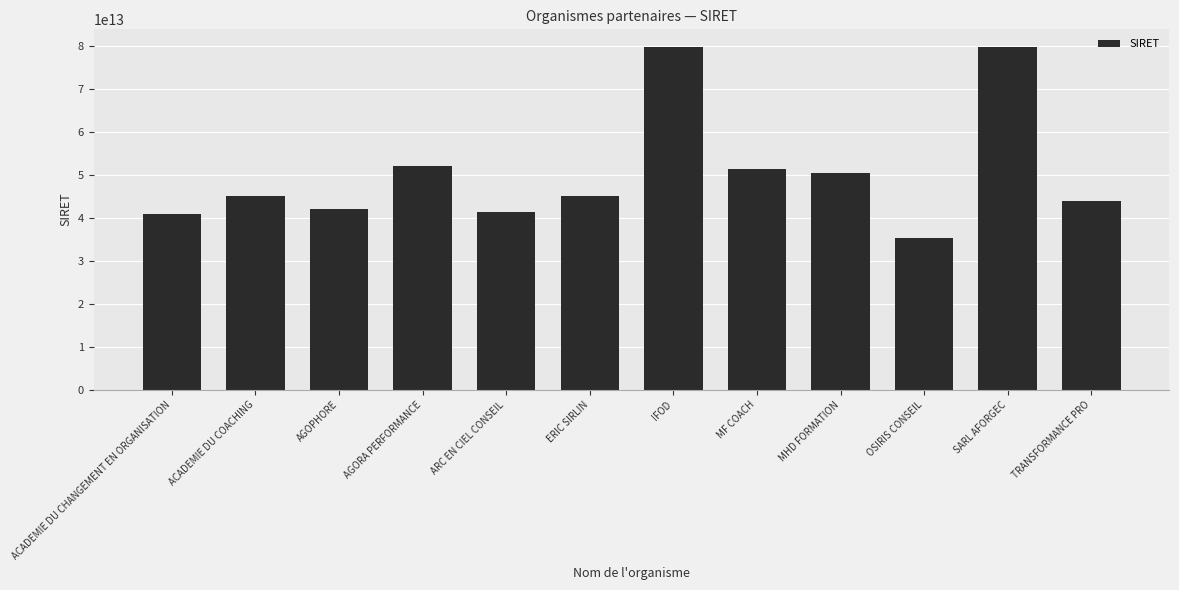

Which label corresponds to the smallest value in the chart?

OSIRIS CONSEIL